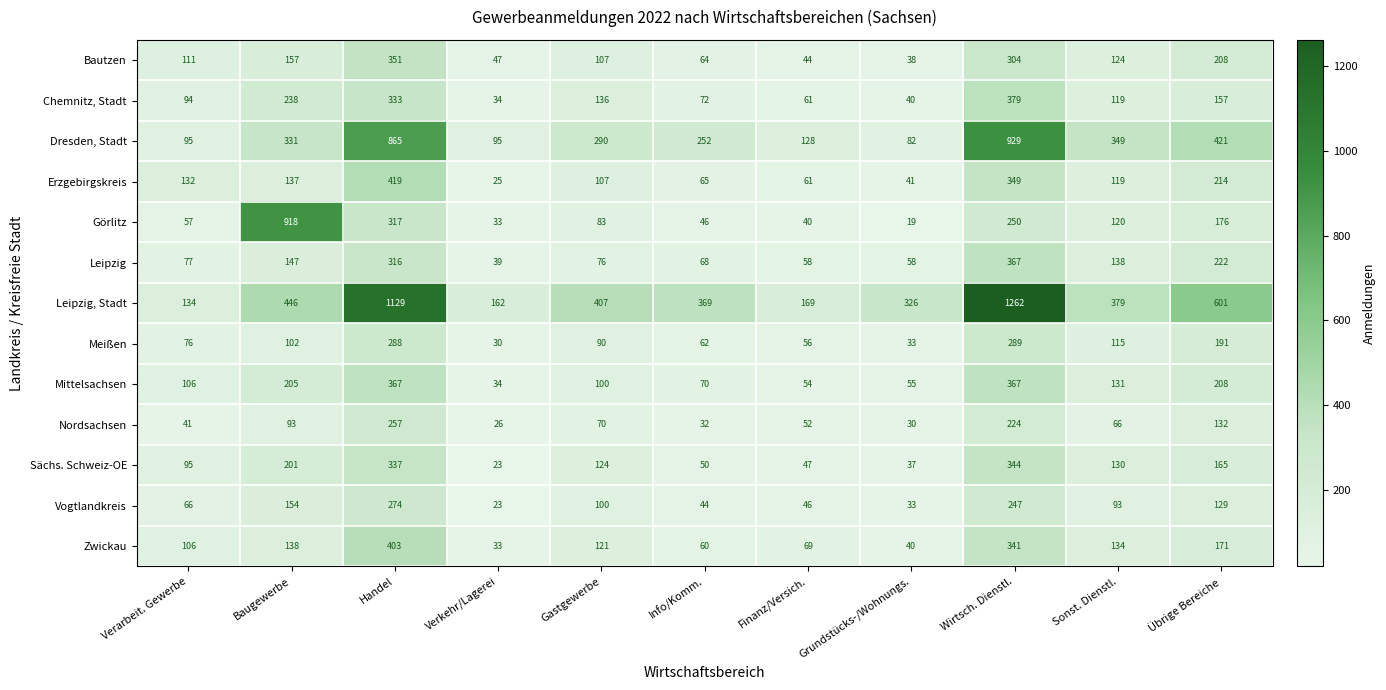

What is the sum of the Nordsachsen values at Übrige Bereiche and Info/Komm.?

164